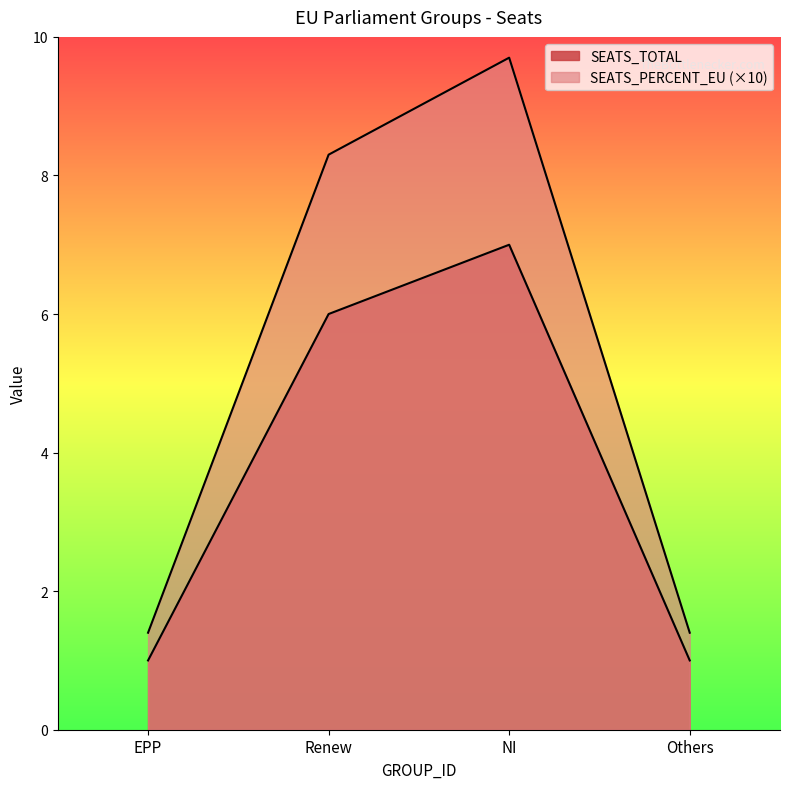

The value of SEATS_TOTAL at EPP is 0.2. True or false?

False